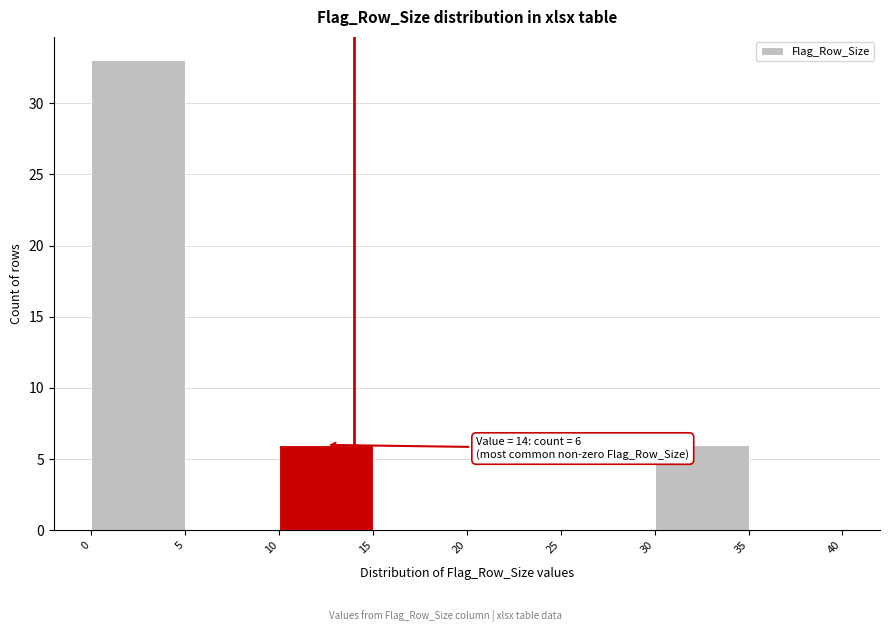

Which range on the x-axis has the tallest bar?

0 to 5